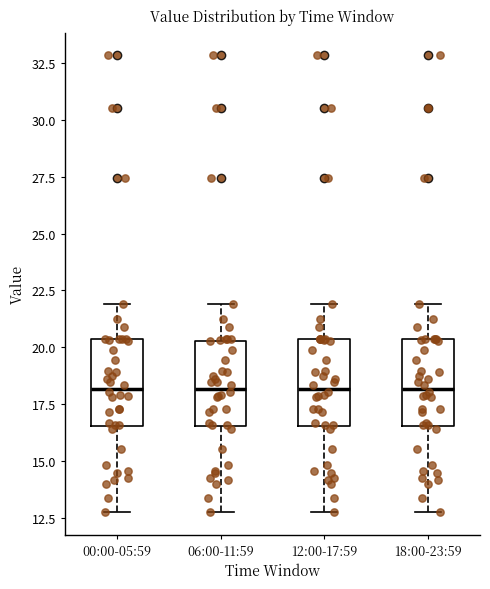

Reading left to right, read every box against the y-axis: the position of its median line, the range the box covers, and the ends of its whiskers. The values are not printed on the chart, so give them approximately, as read against the axis.

00:00-05:59: median 18.0, box 16.5 to 20.5, whiskers 13.0 to 22.0
06:00-11:59: median 18.0, box 16.5 to 20.5, whiskers 13.0 to 22.0
12:00-17:59: median 18.0, box 16.5 to 20.5, whiskers 13.0 to 22.0
18:00-23:59: median 18.0, box 16.5 to 20.5, whiskers 13.0 to 22.0